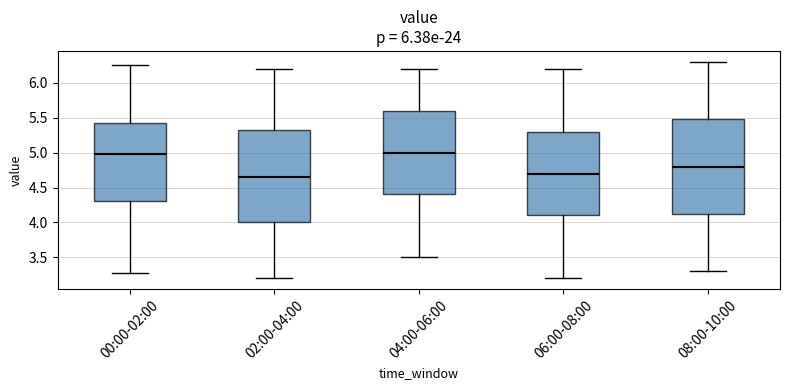

Reading left to right, transcribe this box plot: for each box, give where its median line is, the range the box spans, and where its two whiskers end, as read against the y-axis. The values are not printed on the chart, so give them approximately, as read against the axis.

00:00-02:00: median 5.00, box 4.30 to 5.45, whiskers 3.30 to 6.25
02:00-04:00: median 4.65, box 4.00 to 5.35, whiskers 3.20 to 6.20
04:00-06:00: median 5.00, box 4.40 to 5.60, whiskers 3.50 to 6.20
06:00-08:00: median 4.70, box 4.10 to 5.30, whiskers 3.20 to 6.20
08:00-10:00: median 4.80, box 4.15 to 5.50, whiskers 3.30 to 6.30